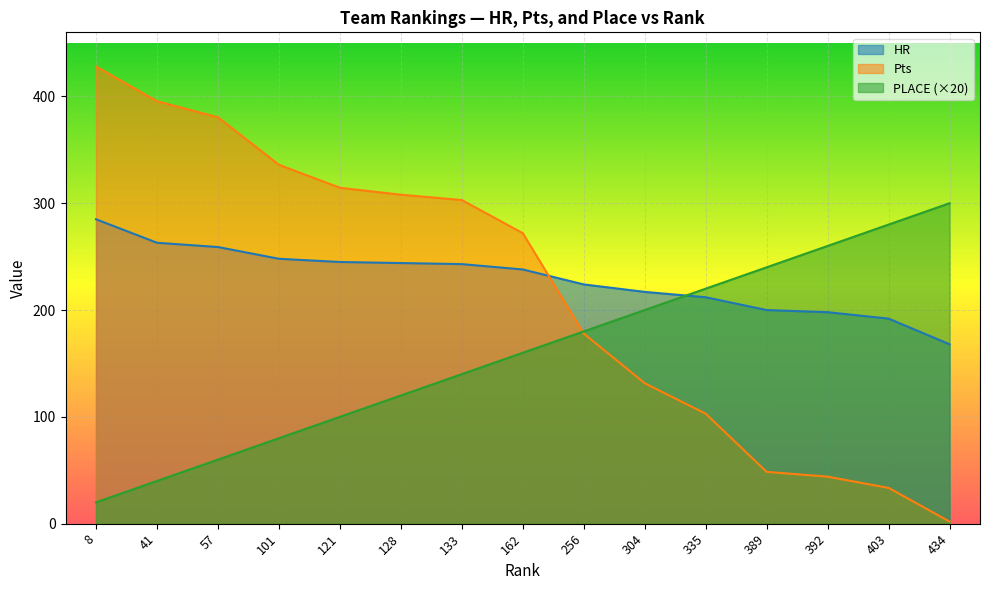

How many lines are shown in the chart?

3